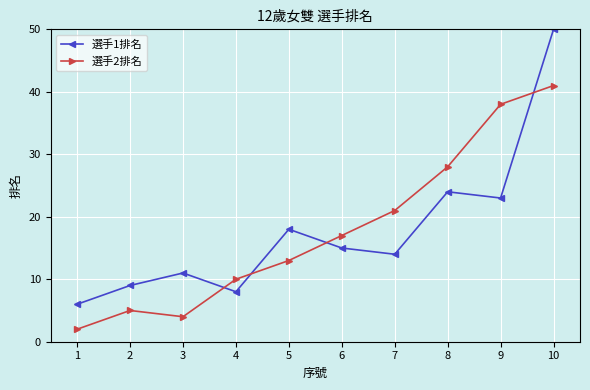

Reading left to right, transcribe all the data shown in this chart.

選手1排名: 6	9	11	8	18	15	14	24	23	50
選手2排名: 2	5	4	10	13	17	21	28	38	41